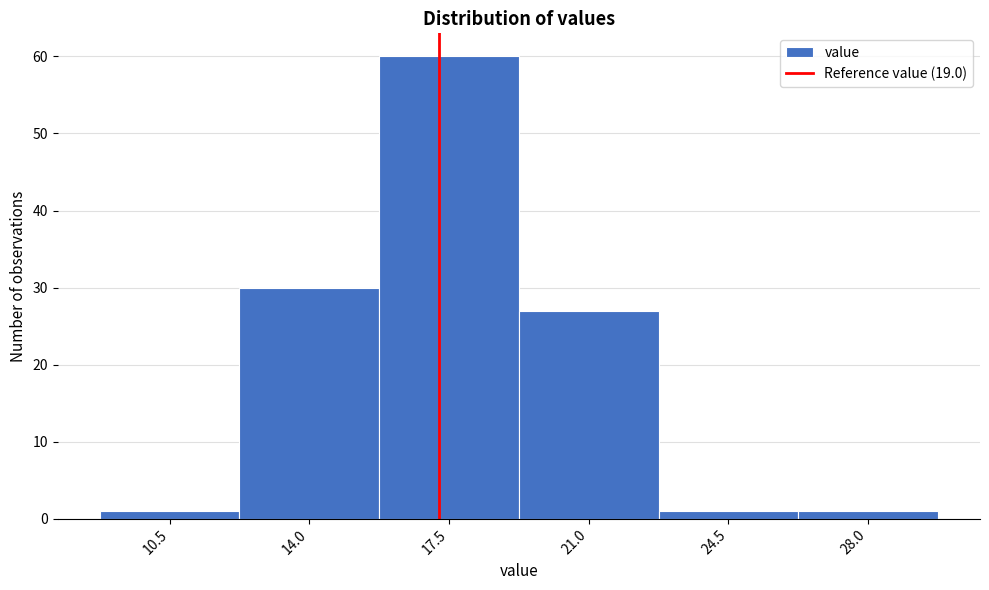

Reading left to right, list all the values displayed in this chart.

10.5=1	14.0=30	17.5=60	21.0=27	24.5=1	28.0=1